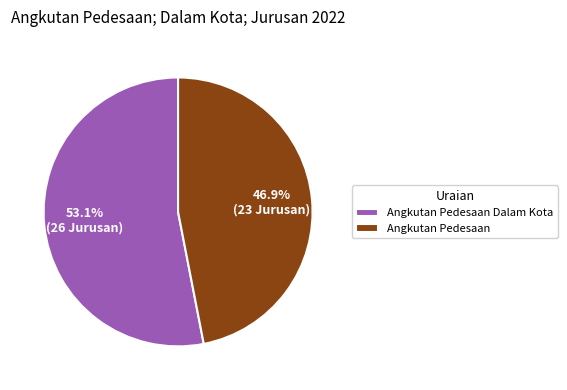

Is there a majority slice in this chart?

Yes